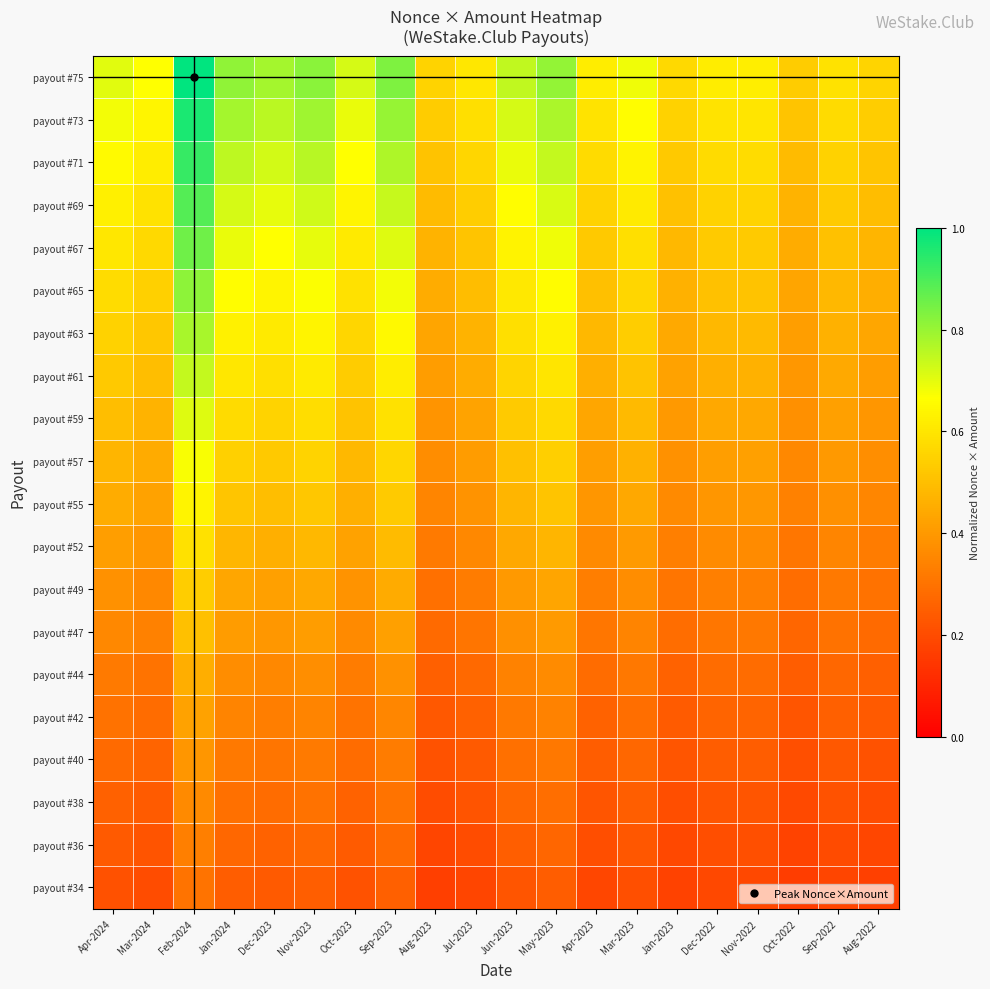

How many series are shown in this chart?

20